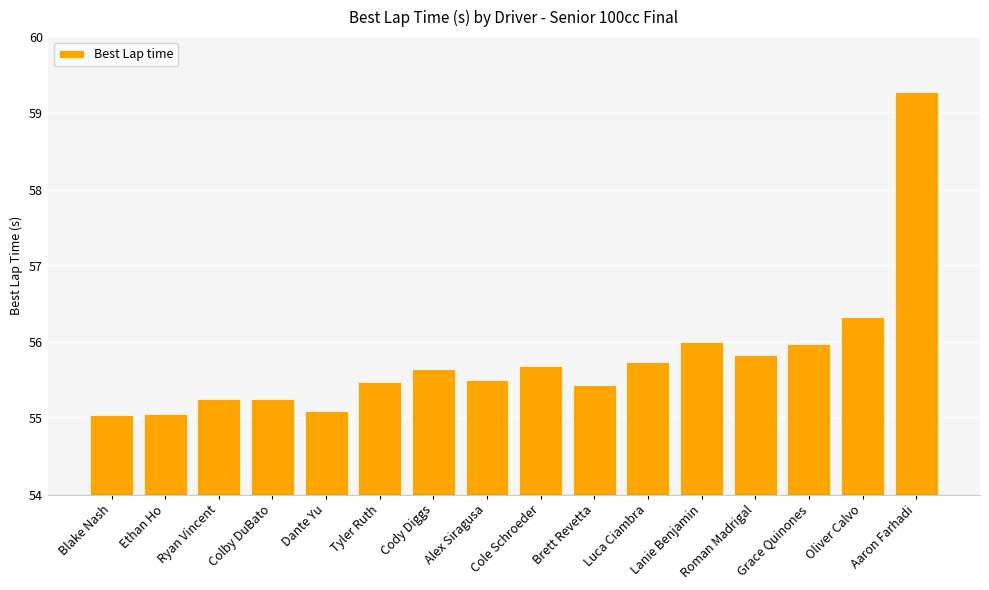

Between Lanie Benjamin and Dante Yu, which is larger?

Lanie Benjamin